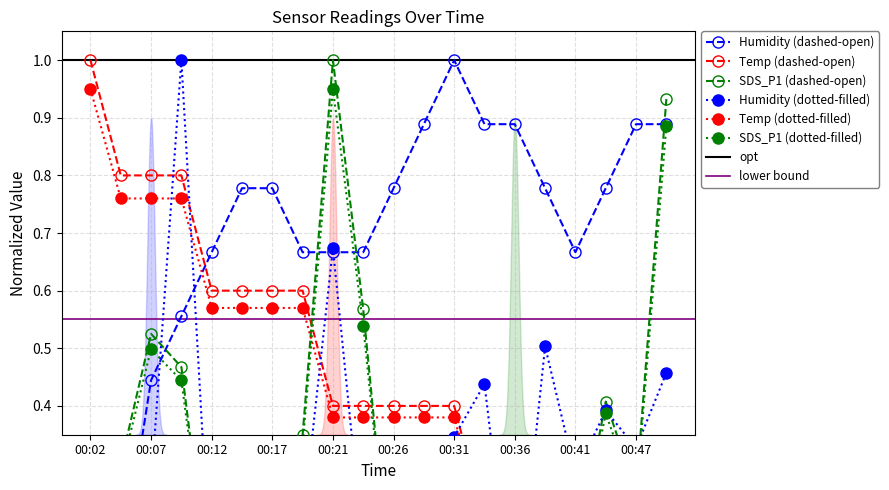

How many intersections are there between SDS_P1 and Humidity?

3